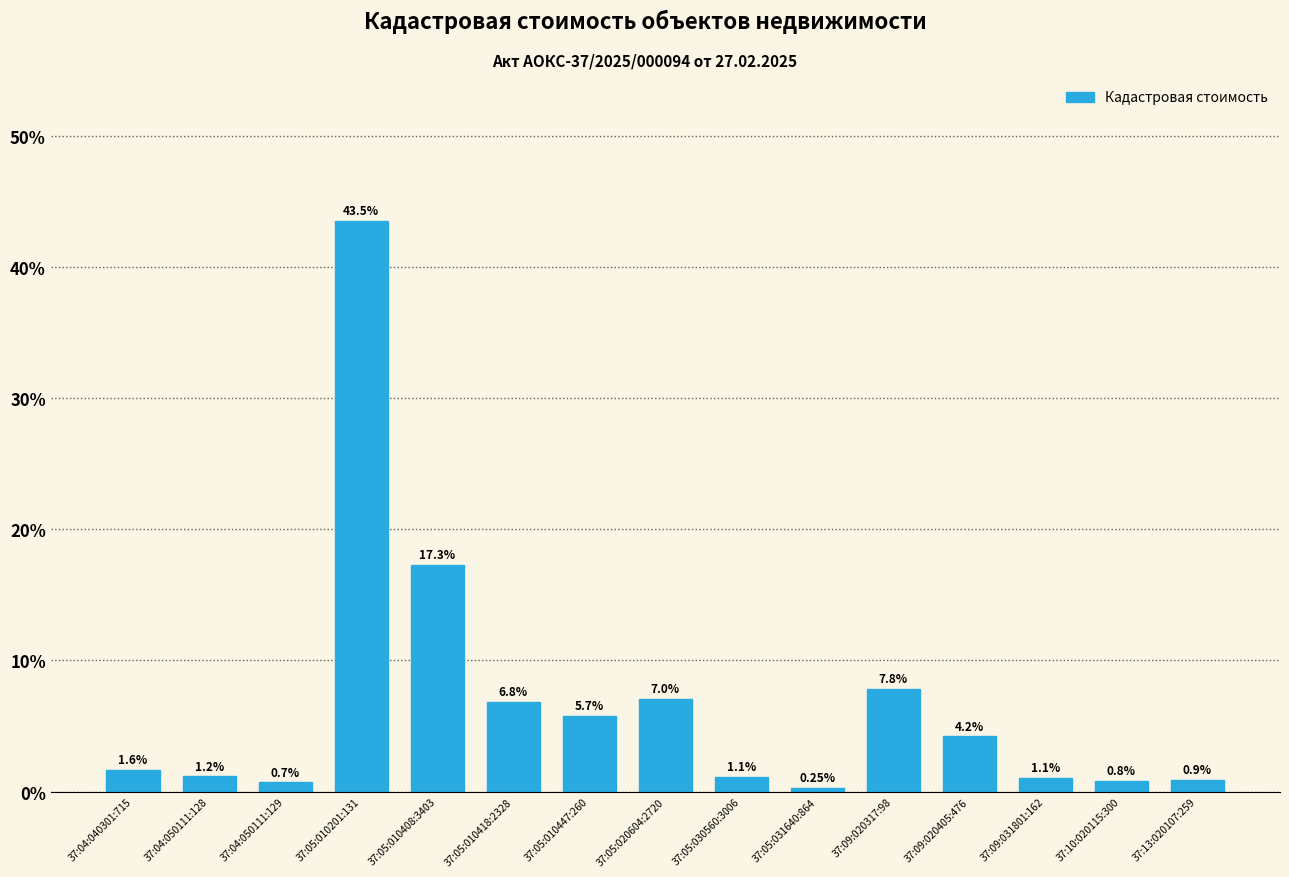

Rank the categories by value from highest to lowest.

37:05:010201:131, 37:05:010408:3403, 37:09:020317:98, 37:05:020604:2720, 37:05:010418:2328, 37:05:010447:260, 37:09:020405:476, 37:04:040301:715, 37:04:050111:128, 37:05:030560:3006, 37:09:031801:162, 37:13:020107:259, 37:10:020115:300, 37:04:050111:129, 37:05:031640:864